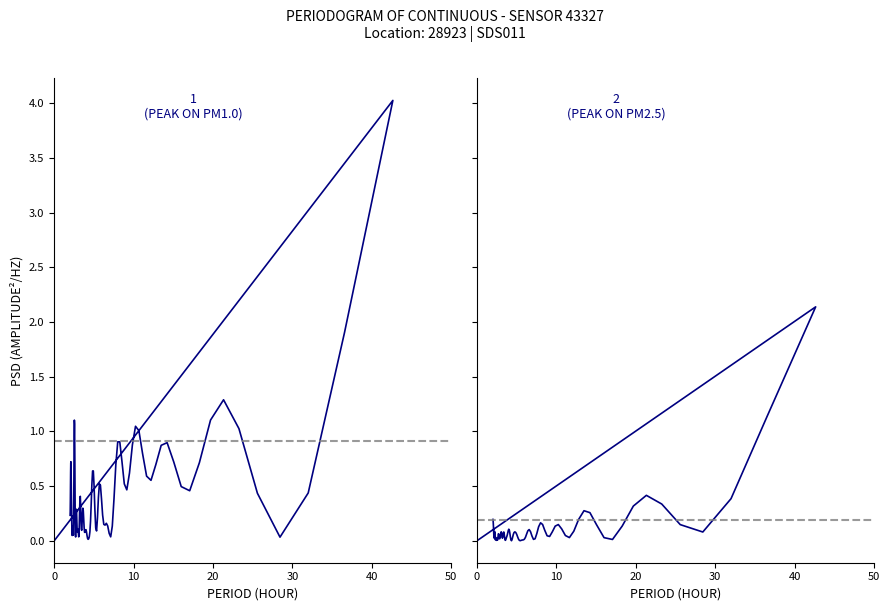

Which series has the largest range (max minus min)?

P1